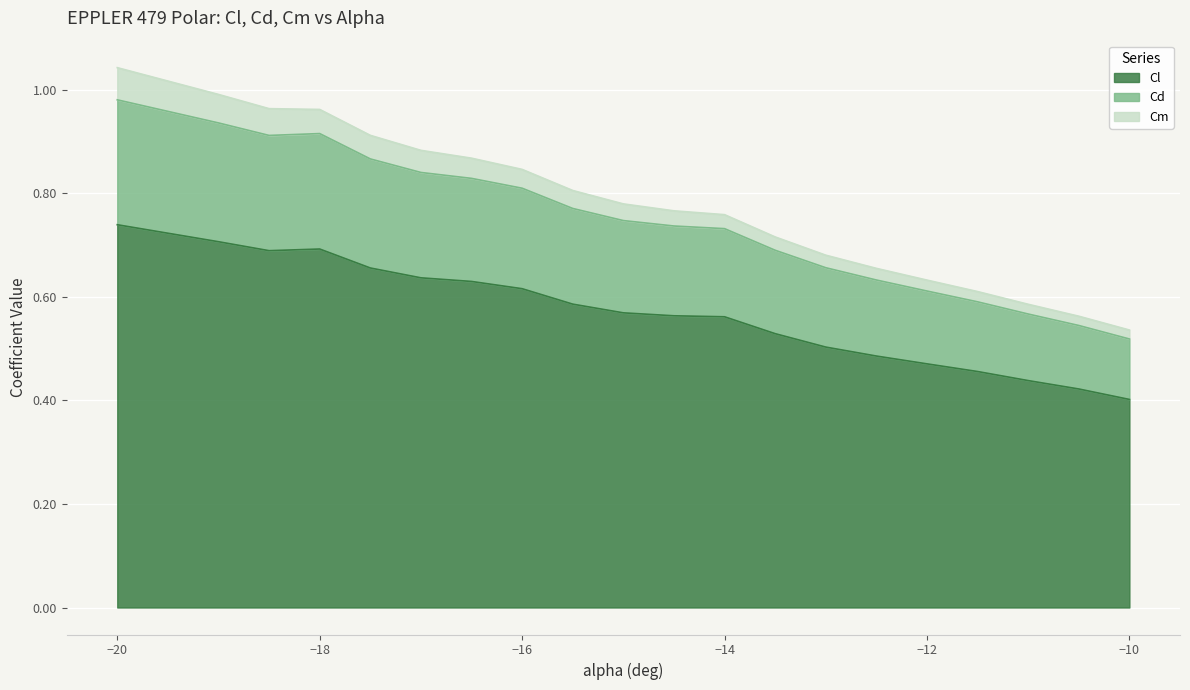

True or false: Cd and Cl intersect in this chart.

False